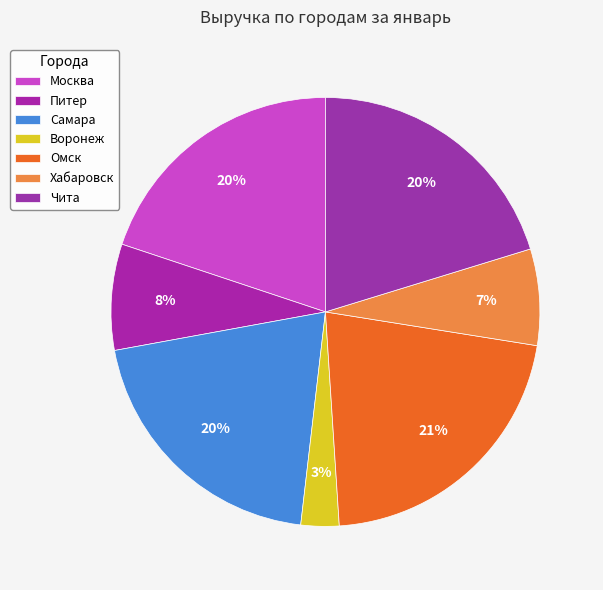

Count the number of slices in the pie.

7